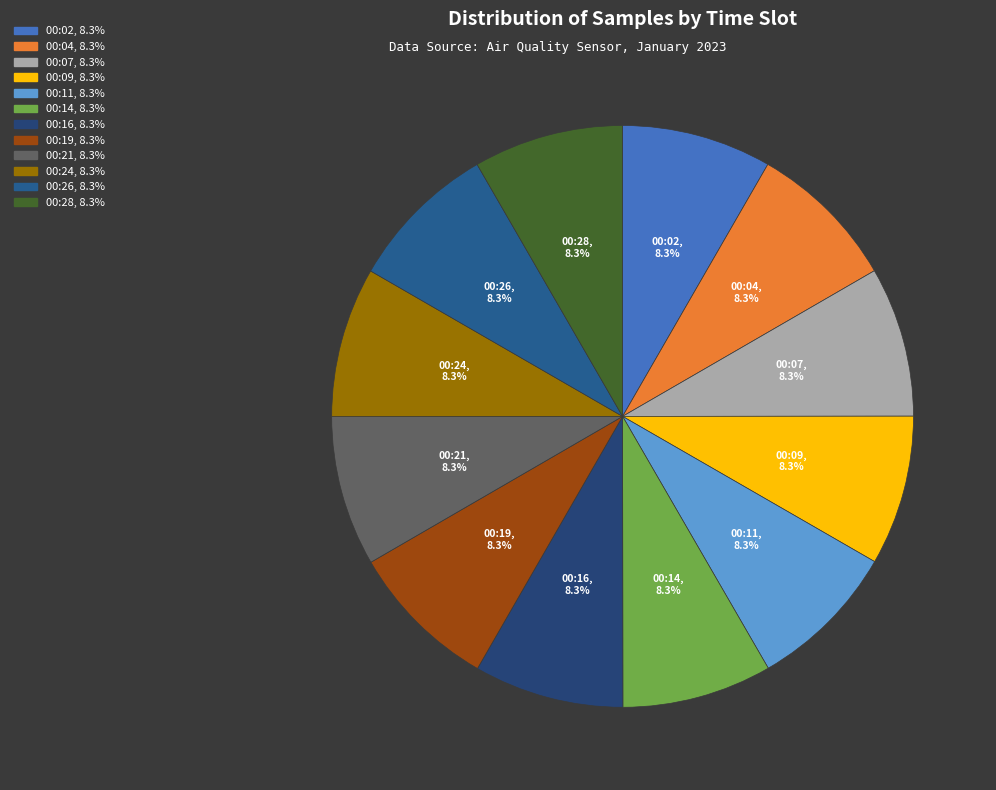

What is the total percentage of 00:28 and 00:07?

16.7%